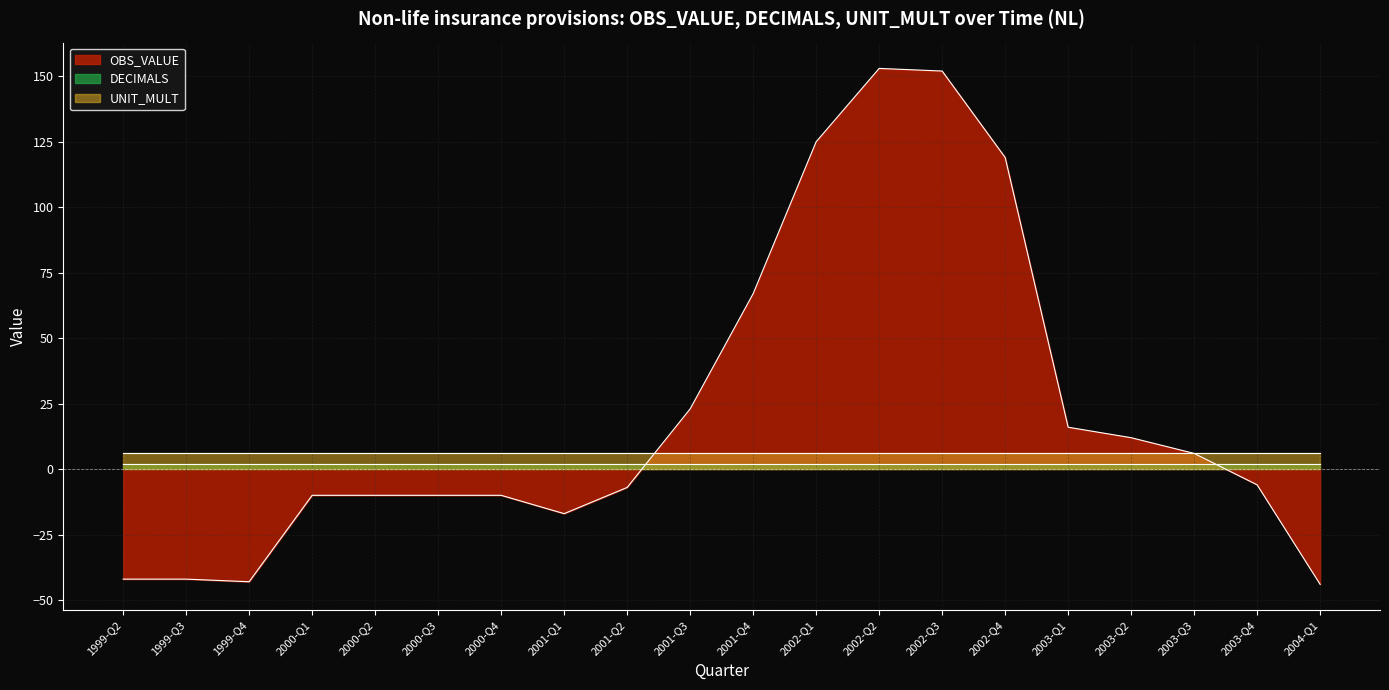

Count the number of data series in this chart.

3